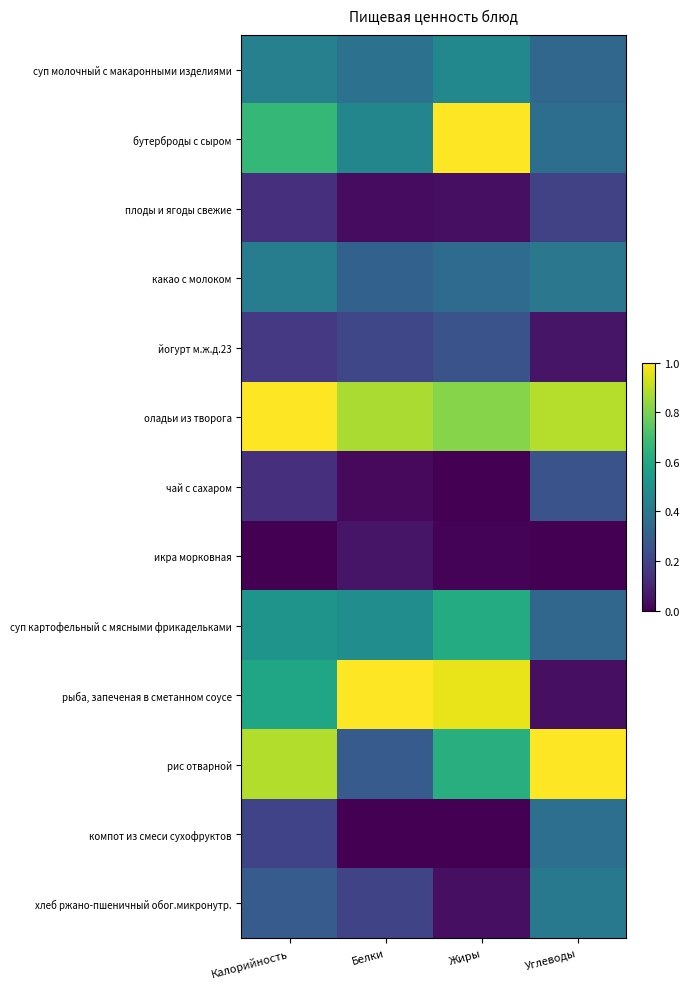

How many data points does each series have?

4